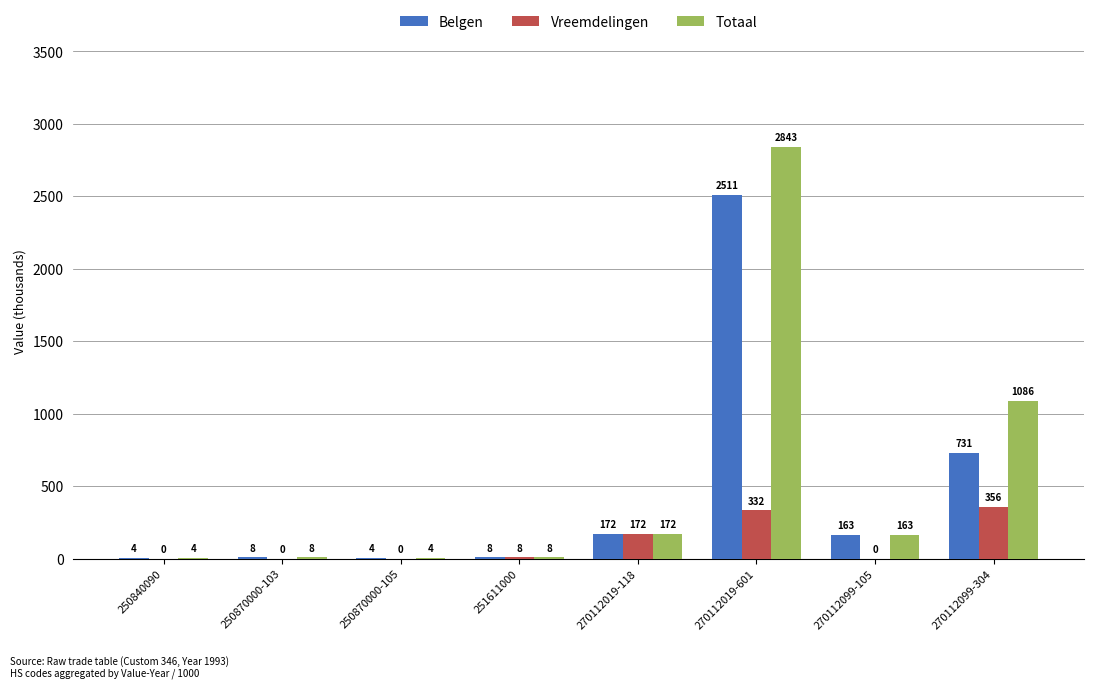

How many groups of bars are there?

8